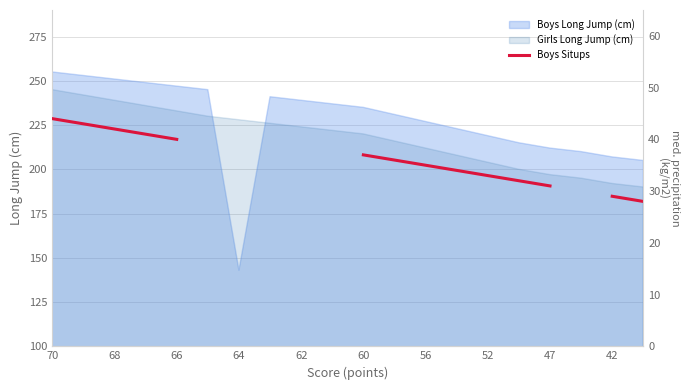

What is the maximum value for Boys Long Jump (cm)?

255